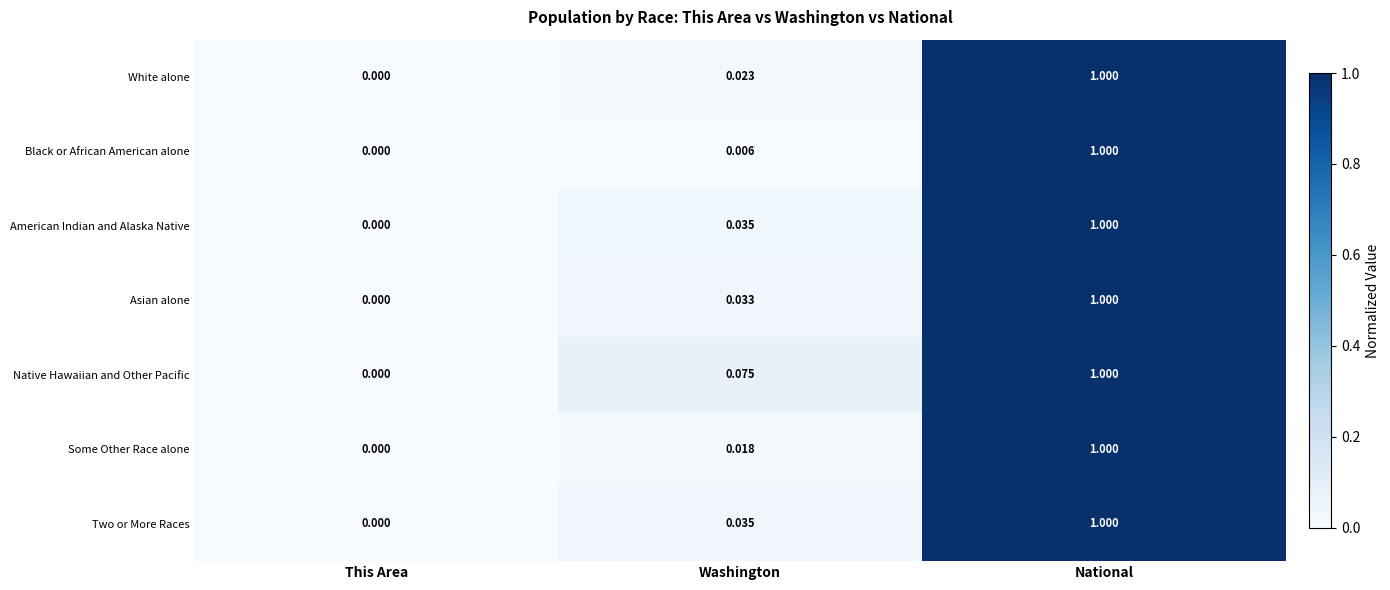

Which series has the largest total across all categories?

Native Hawaiian and Other Pacific